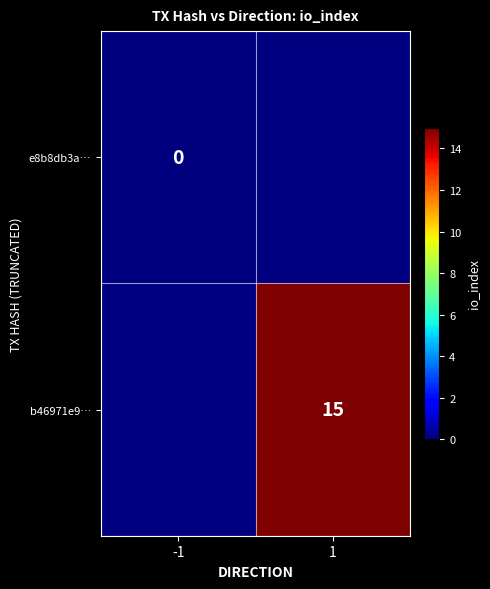

Is the value of b46971e9… at 1 greater than the value of e8b8db3a… at -1?

Yes